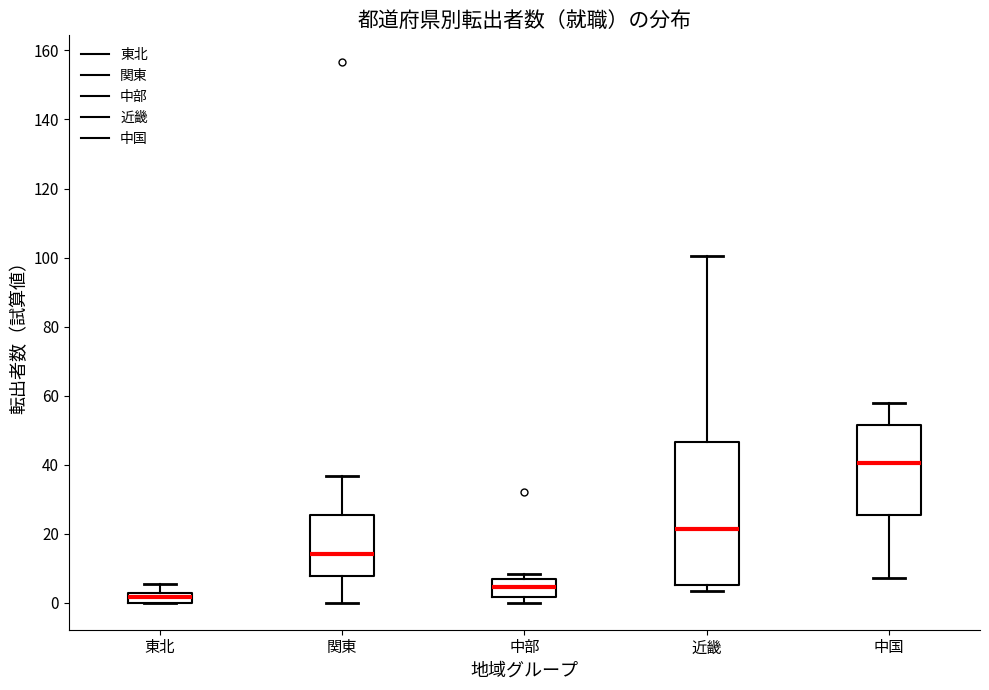

Which box has the highest median line?

中国